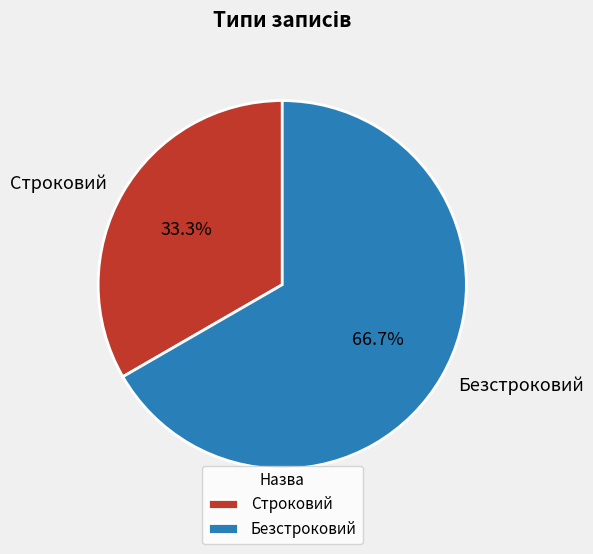

To the nearest percent, what is the combined percentage of Безстроковий and Строковий?

100%